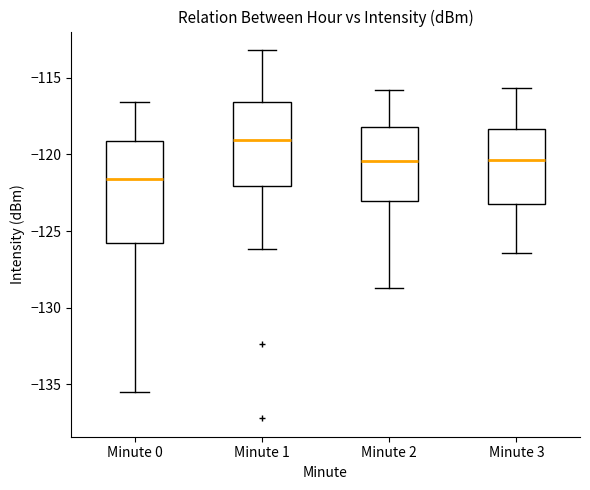

Which box is the tallest, from its lower edge to its upper edge?

Minute 0